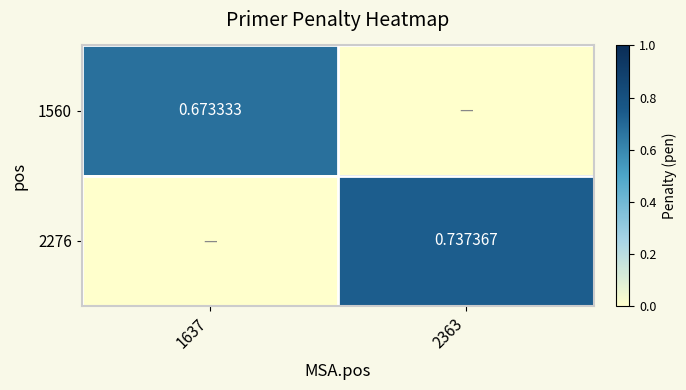

Which category has the lowest value across all series?

2363